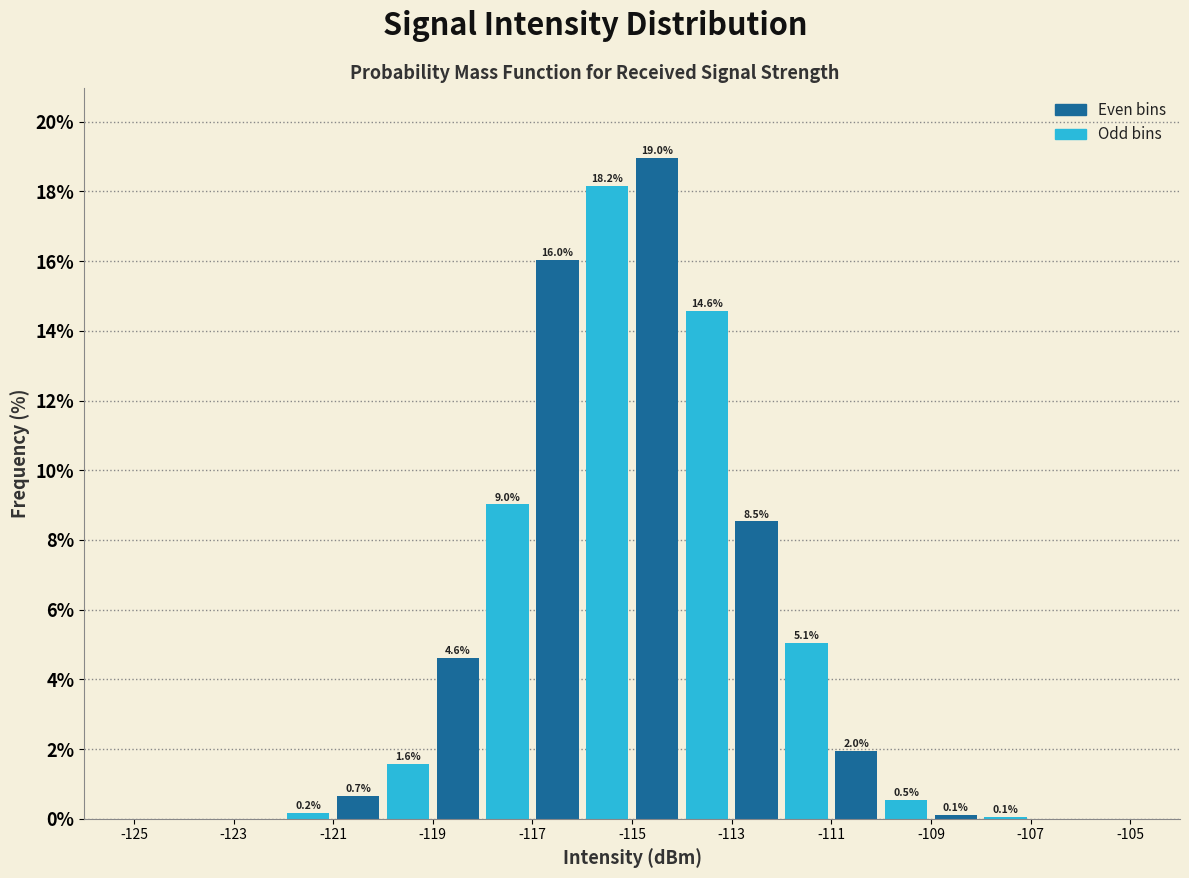

Over which range of the x-axis is the bar tallest?

-115 to -114